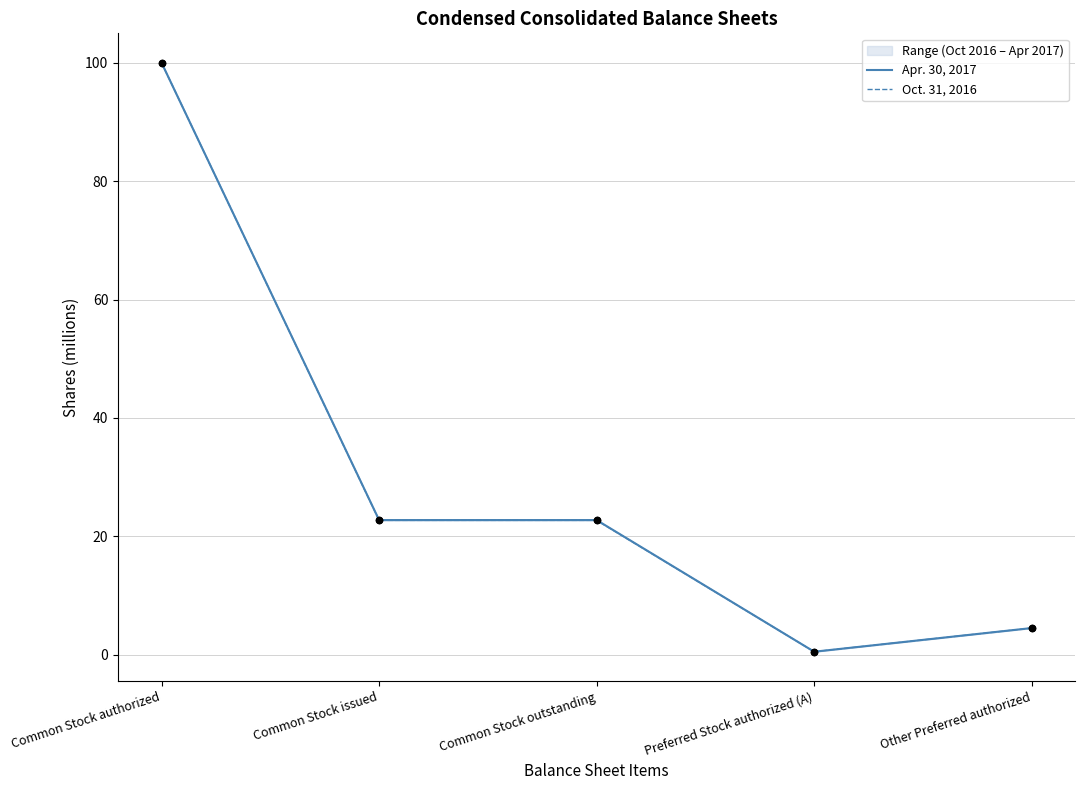

Which series has the widest spread of Y values?

Apr. 30, 2017